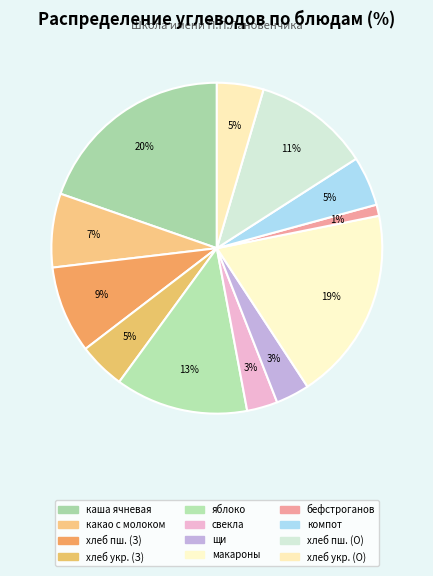

How many segments does this pie chart have?

12